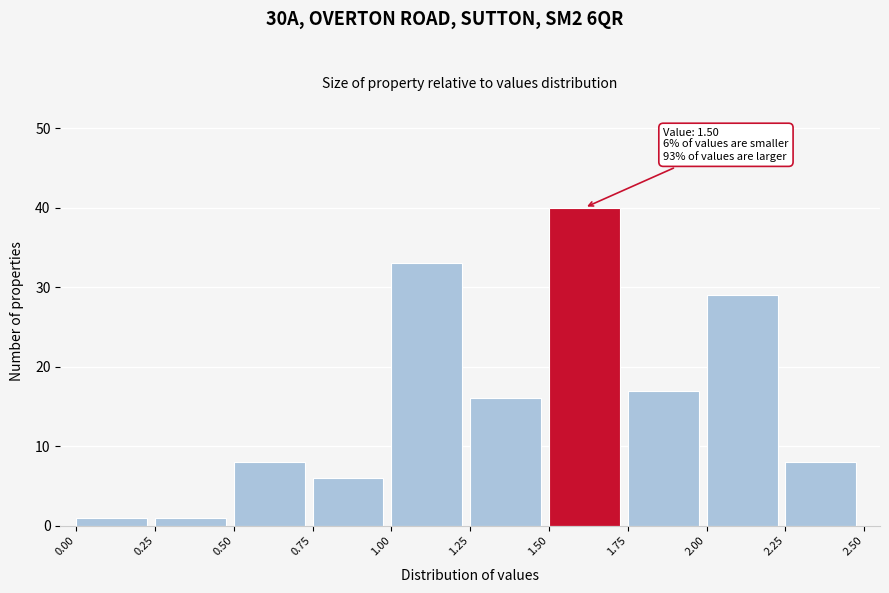

Which range on the x-axis has the tallest bar?

1.50 to 1.75